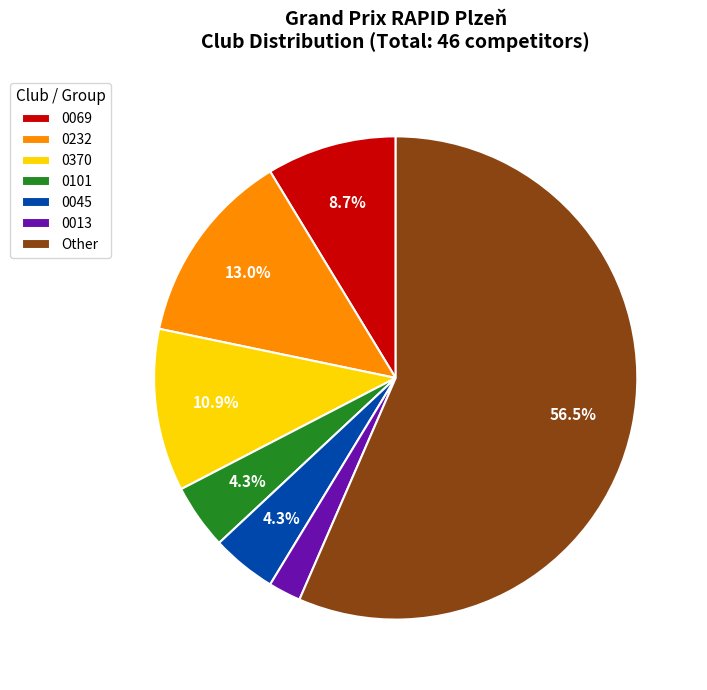

How much of the chart is everything except 0045?

95.7%